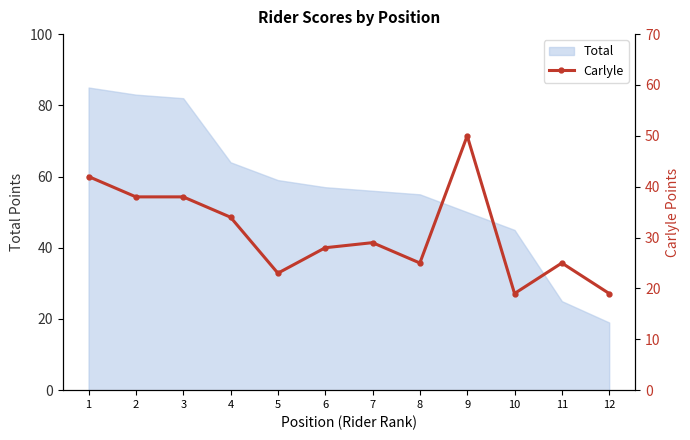

At which label is the value closest to 34?

4